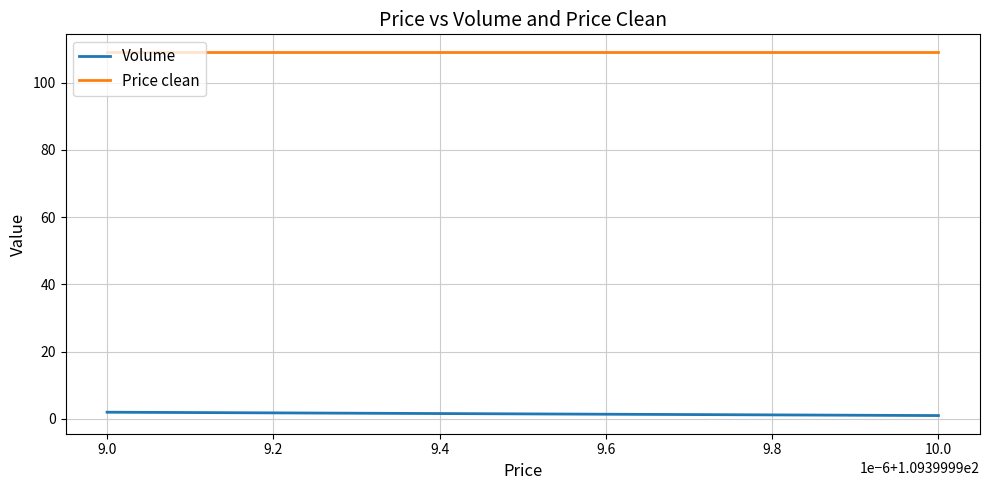

Is the value of Price clean at 9.0 greater than the value of Volume at 10.0?

Yes